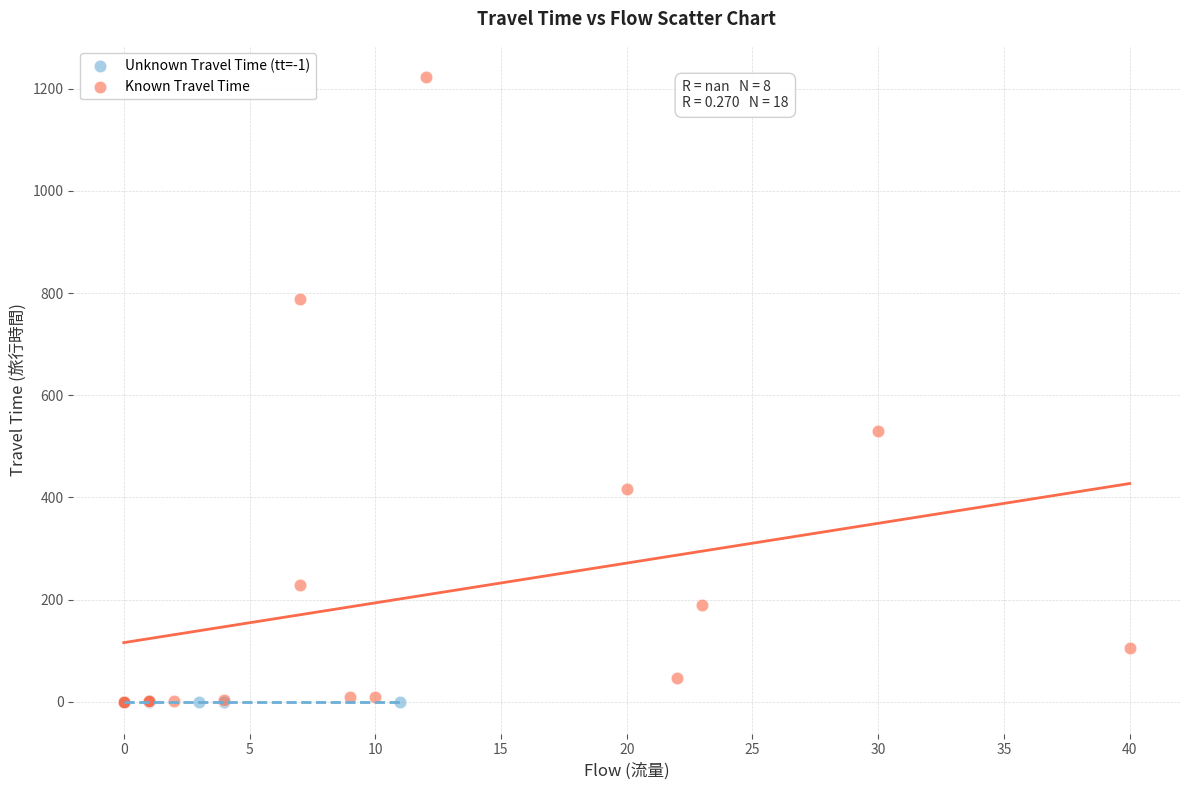

What are all the series names shown in the legend?

Unknown Travel Time (tt=-1), Known Travel Time